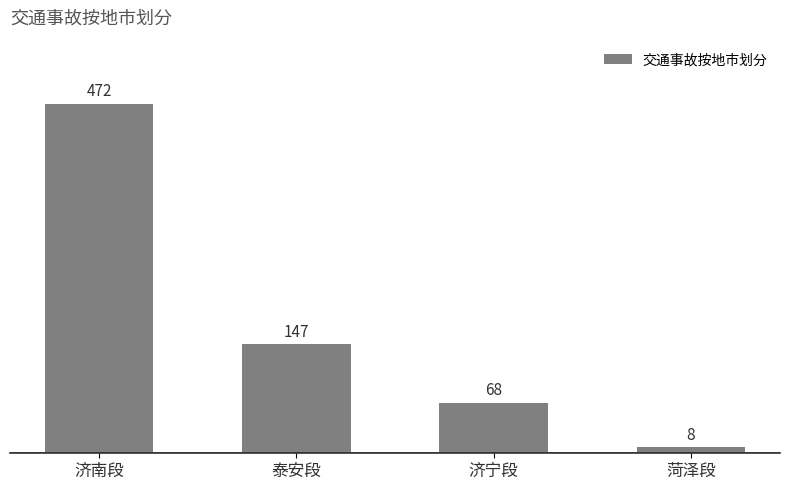

Reading right to left, what are all the values shown in this chart?

菏泽段=8	济宁段=68	泰安段=147	济南段=472